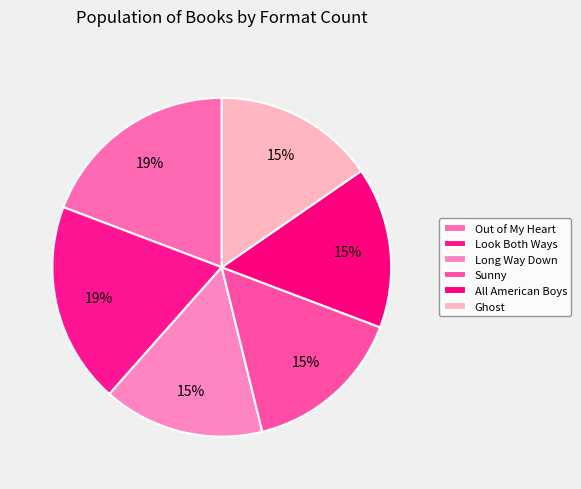

Which slice is the largest?

Out of My Heart